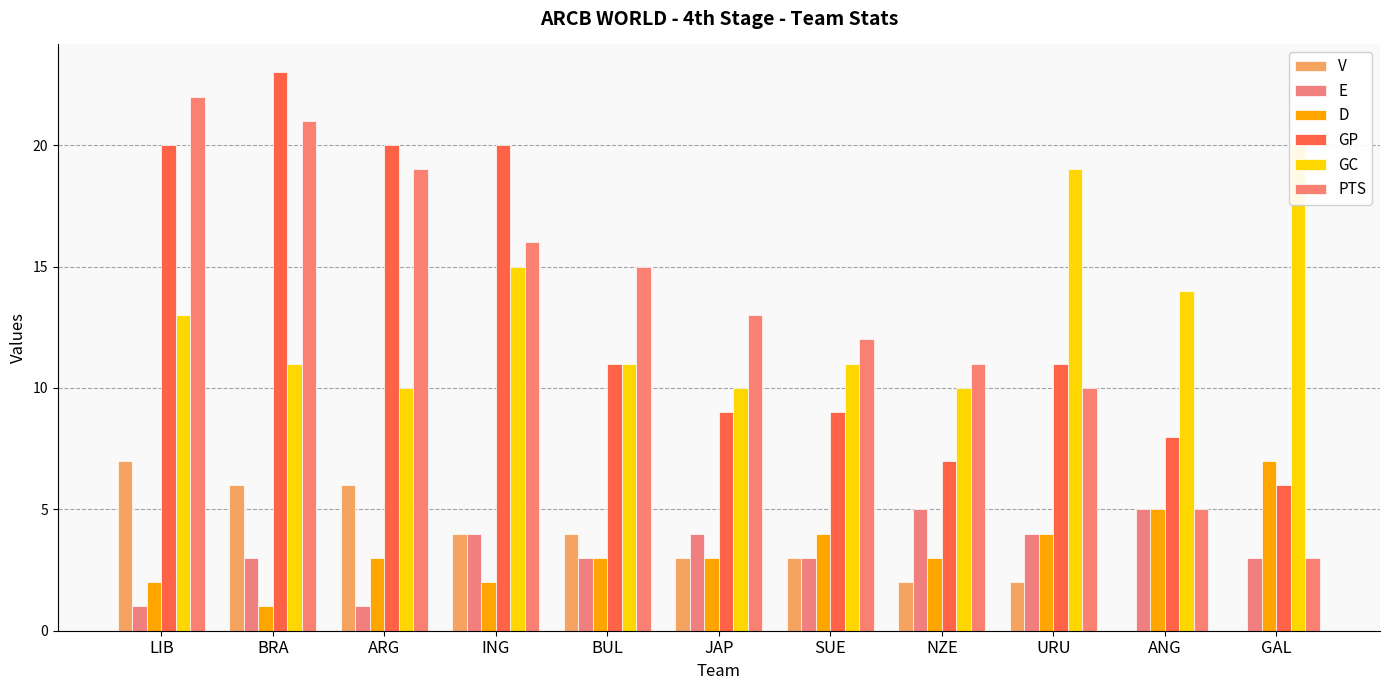

True or false: PTS has a value of 5 at GAL.

False